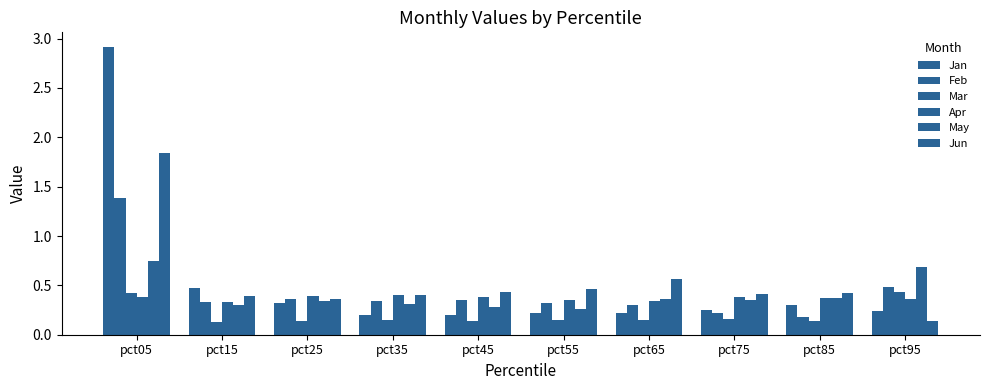

Which series has the largest total across all categories?

Jun